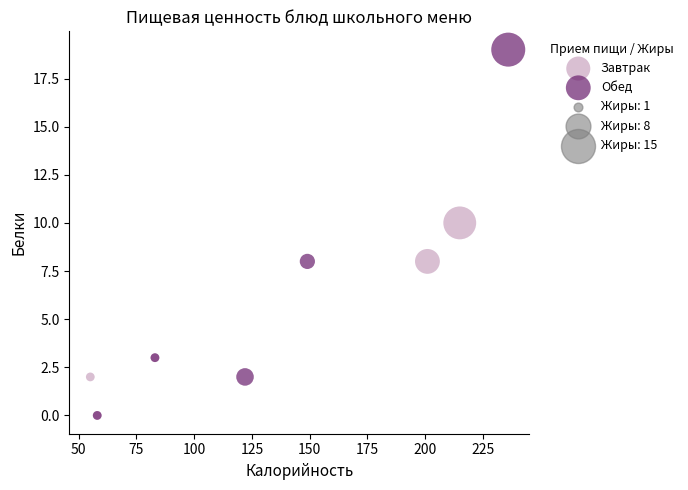

Which series has the largest Y range (max minus min)?

Обед